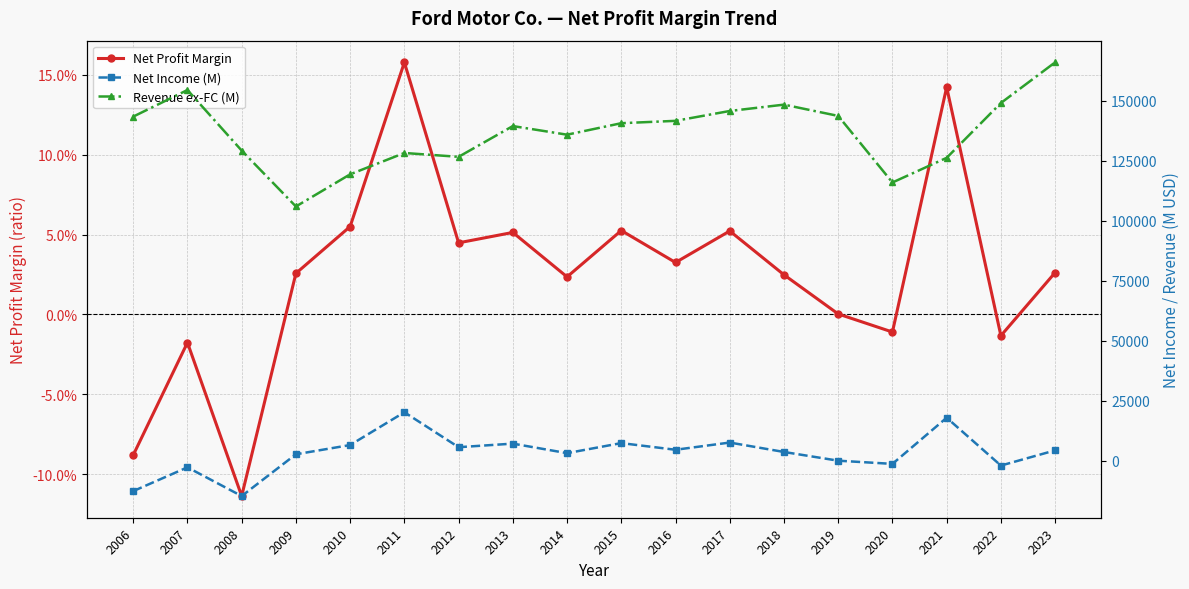

List the labels in order of Net Income (M) value, smallest first.

2008, 2006, 2007, 2022, 2020, 2019, 2009, 2014, 2018, 2023, 2016, 2012, 2010, 2013, 2015, 2017, 2021, 2011